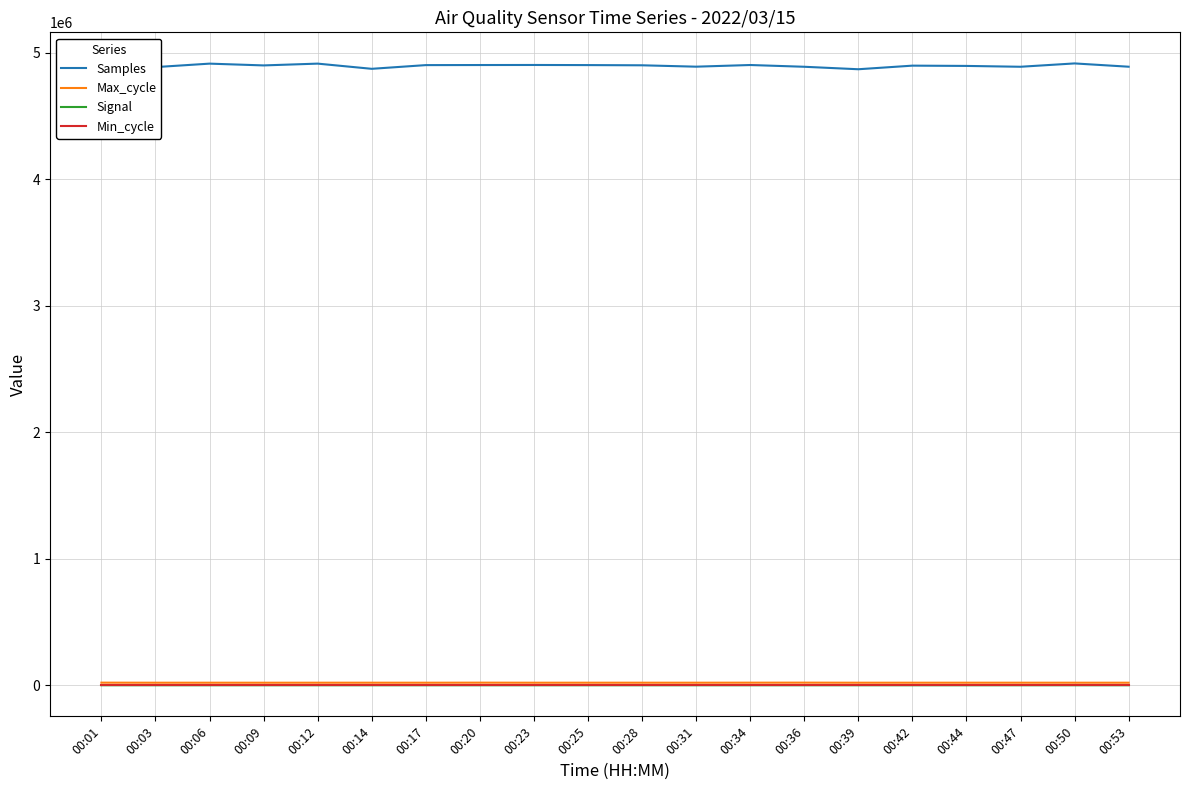

What is the difference between the second highest and minimum values in the Samples series?

44459